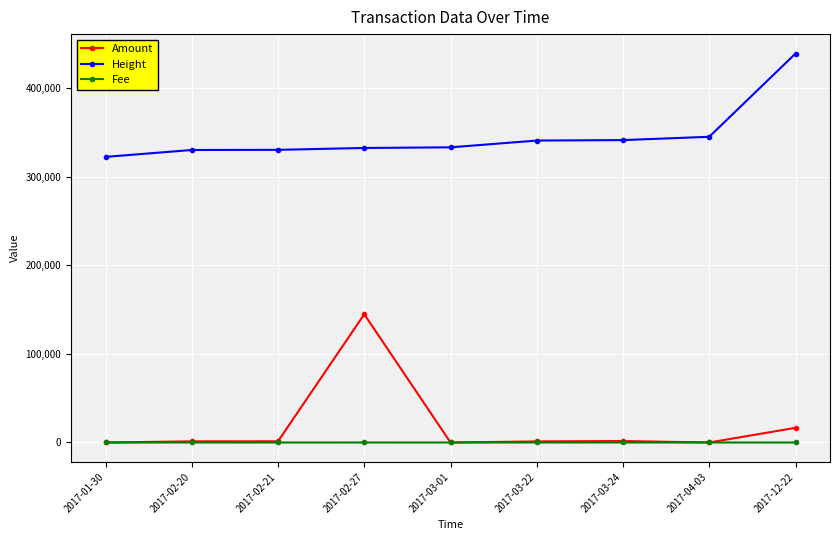

The value of Fee at 2017-02-21 is 1.0. True or false?

True